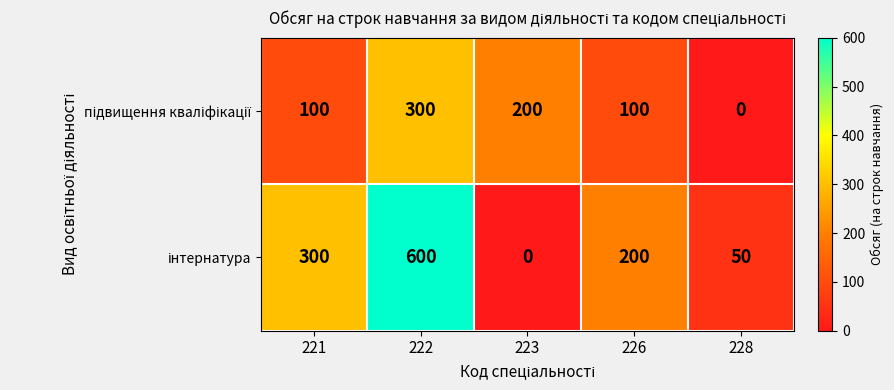

At which category is the sum across all series the highest?

222